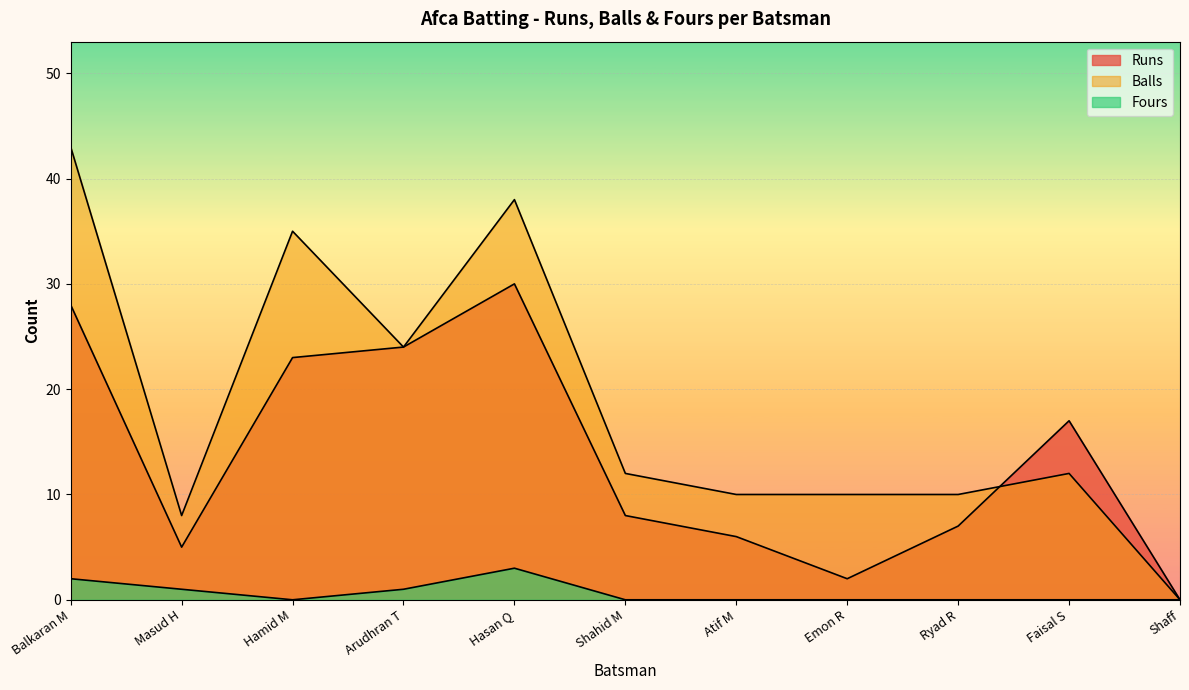

Reading left to right, transcribe all the data shown in this chart.

Runs: 28	5	23	24	30	8	6	2	7	17	0
Balls: 43	8	35	24	38	12	10	10	10	12	0
Fours: 2	1	0	1	3	0	0	0	0	0	0